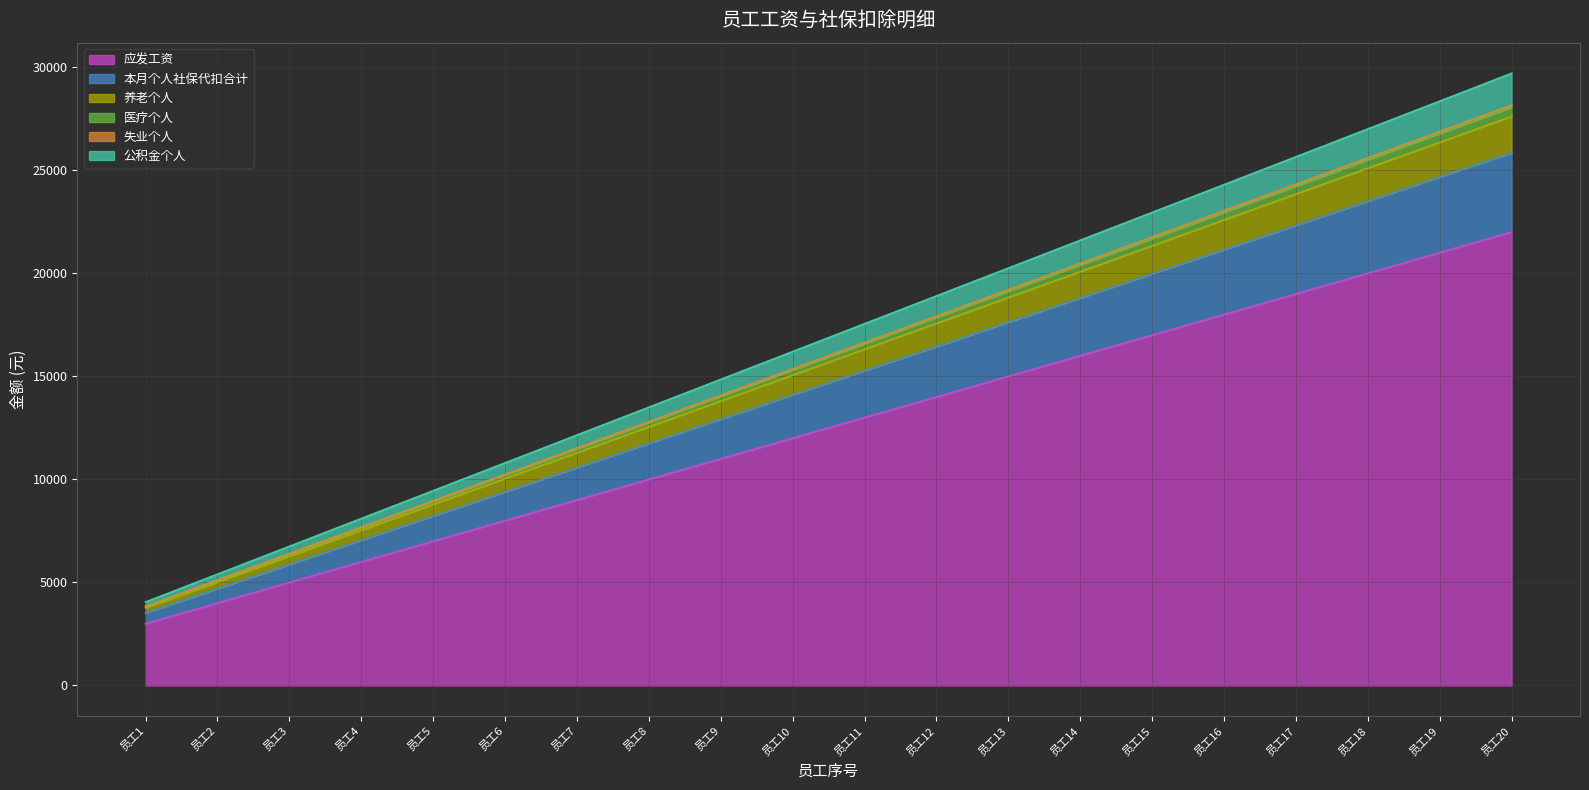

How many lines are shown in the chart?

6